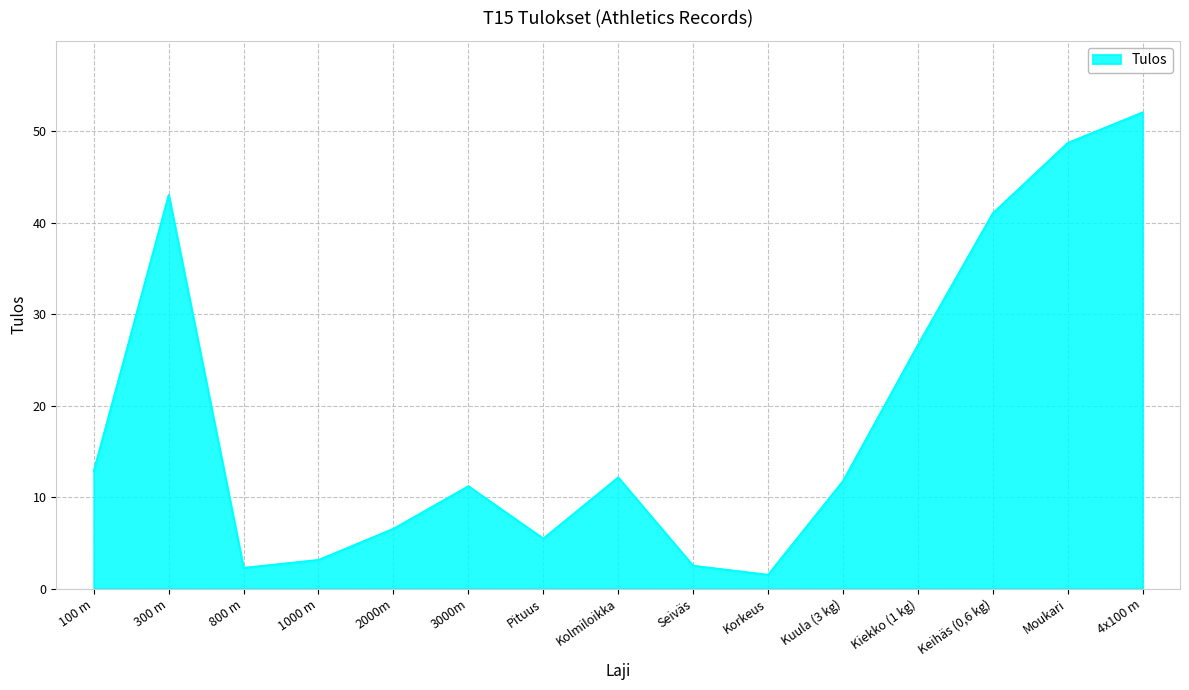

Approximately how many times larger is the value at 4x100 m compared to 100 m?

4.0